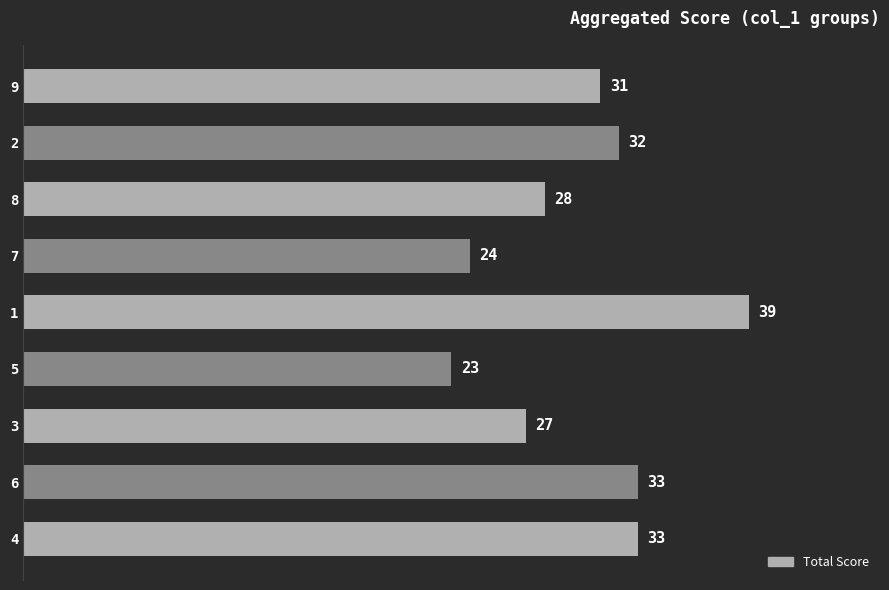

Which has a higher value, 8 or 5?

8